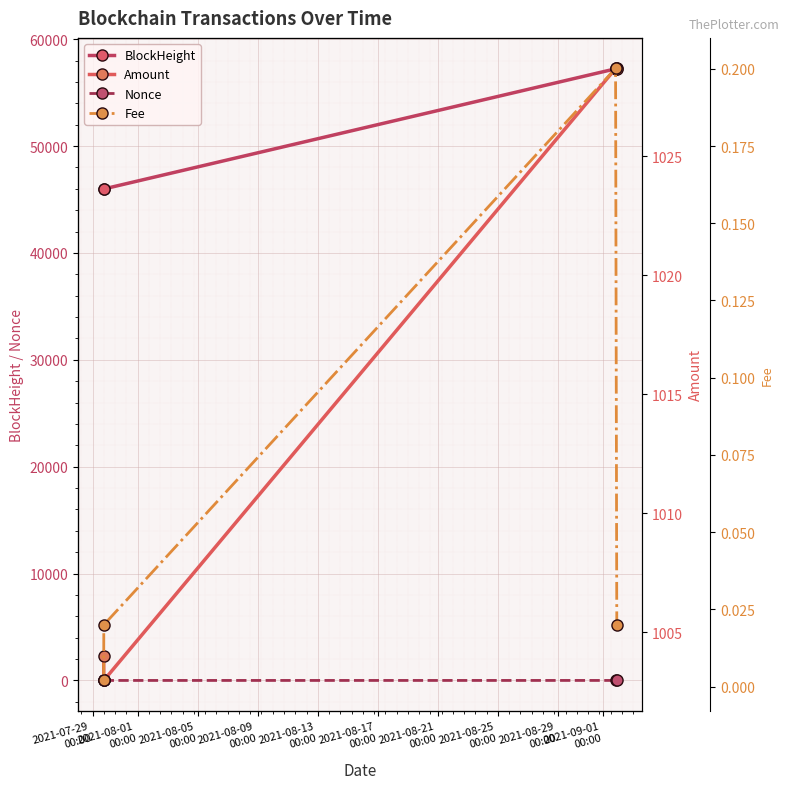

What is the highest value of the BlockHeight series?

57264